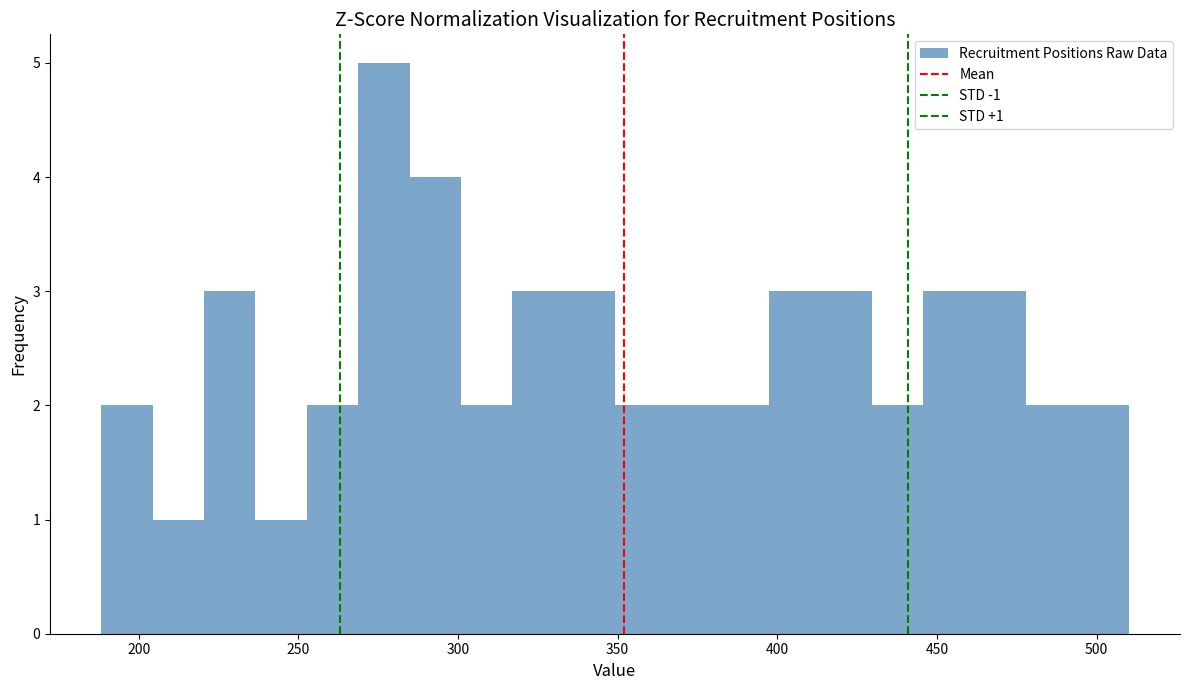

Read against the x-axis, roughly where is the centre of the tallest bar?

275